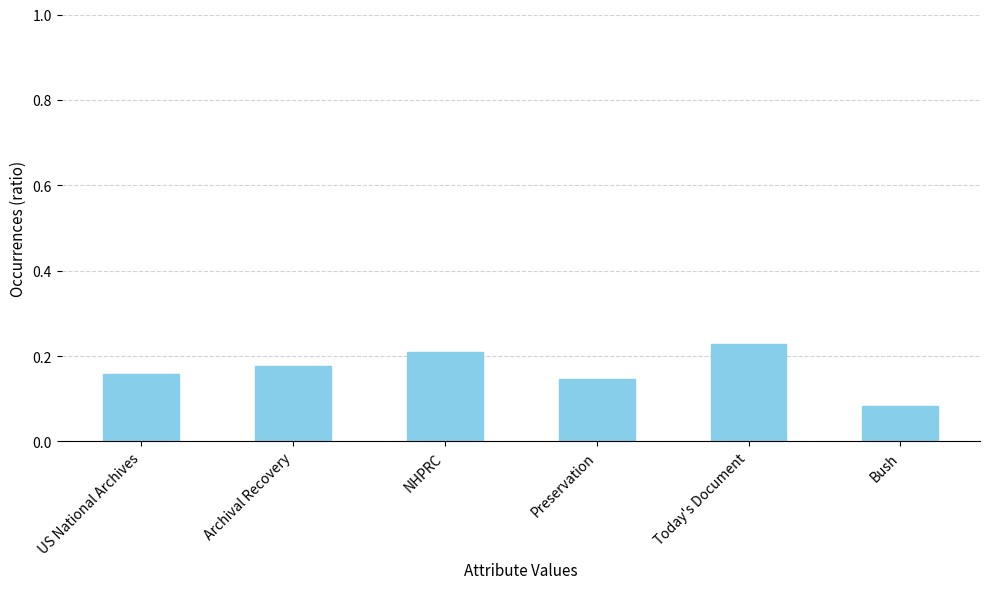

What is the sum of all values?

1.0